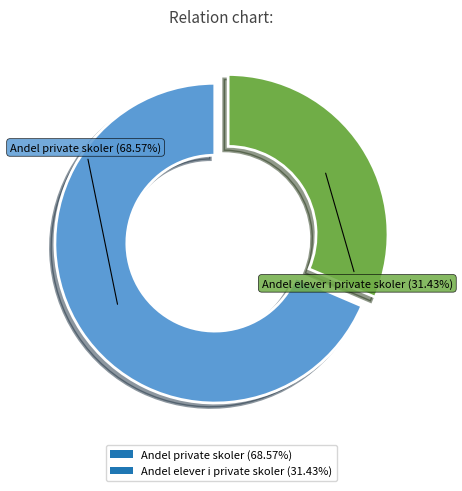

Which slice is the smallest?

Andel elever i private skoler